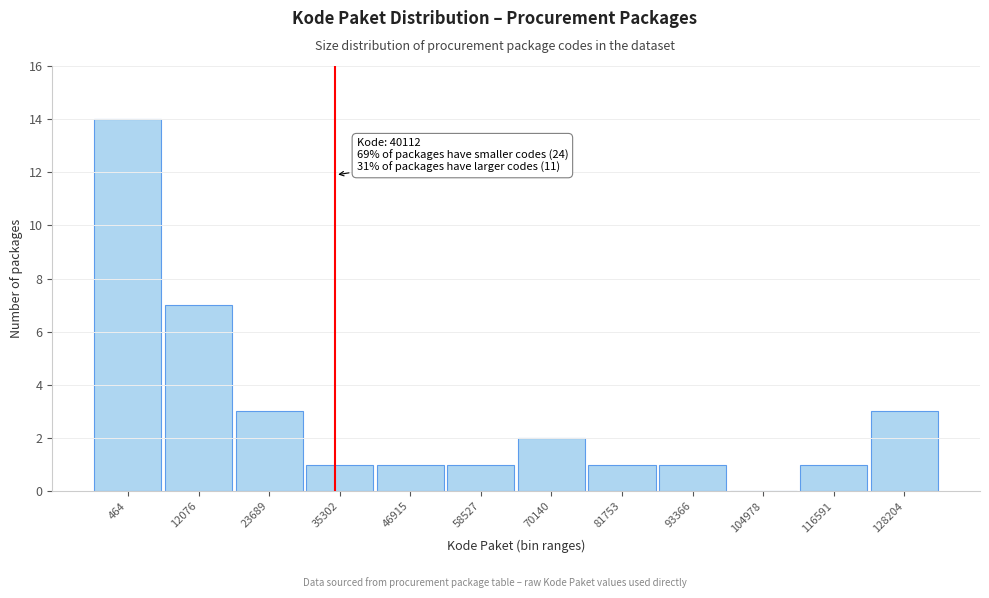

Reading right to left, transcribe all the data shown in this chart.

128204=3	116591=1	104978=0	93366=1	81753=1	70140=2	58527=1	46915=1	35302=1	23689=3	12076=7	464=14